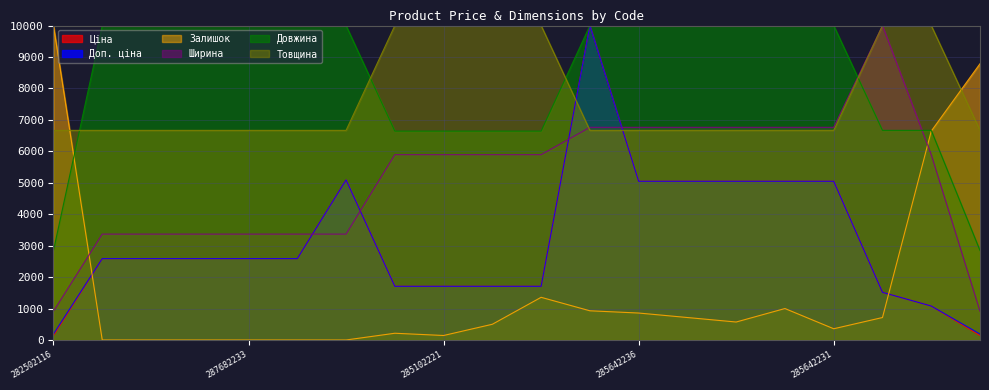

The value of Ціна at 282502117 is 188.8. True or false?

False